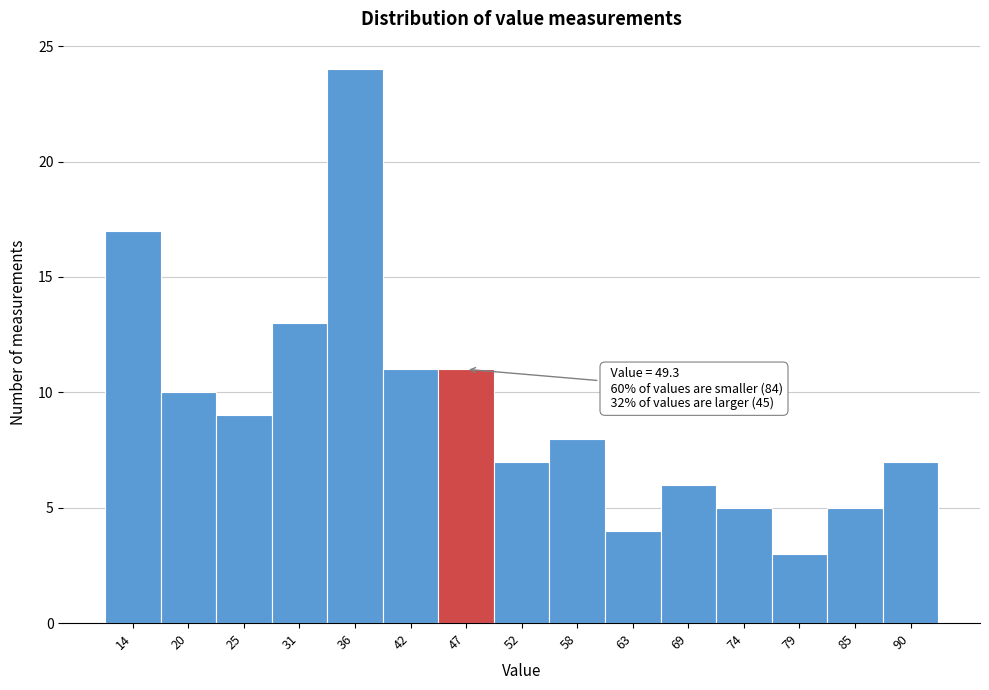

Reading left to right, what are all the values shown in this chart?

14=17	20=10	25=9	31=13	36=24	42=11	47=11	52=7	58=8	63=4	69=6	74=5	79=3	85=5	90=7